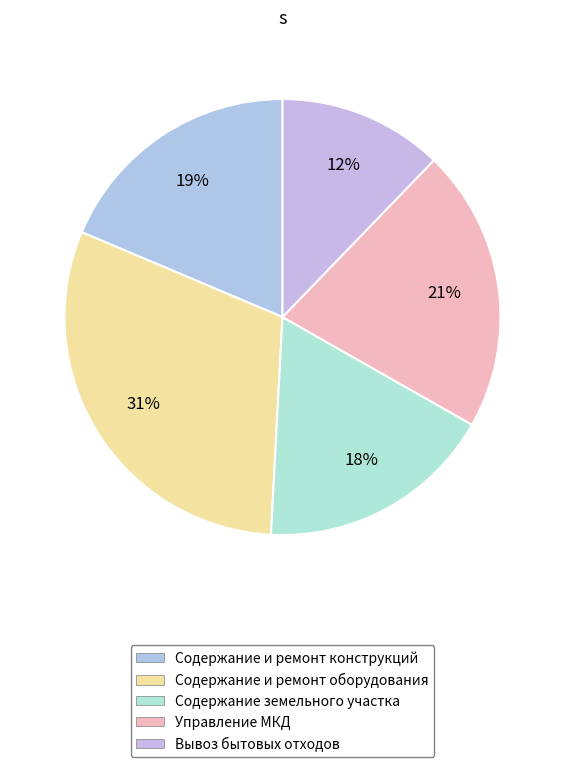

How many segments does this pie chart have?

5